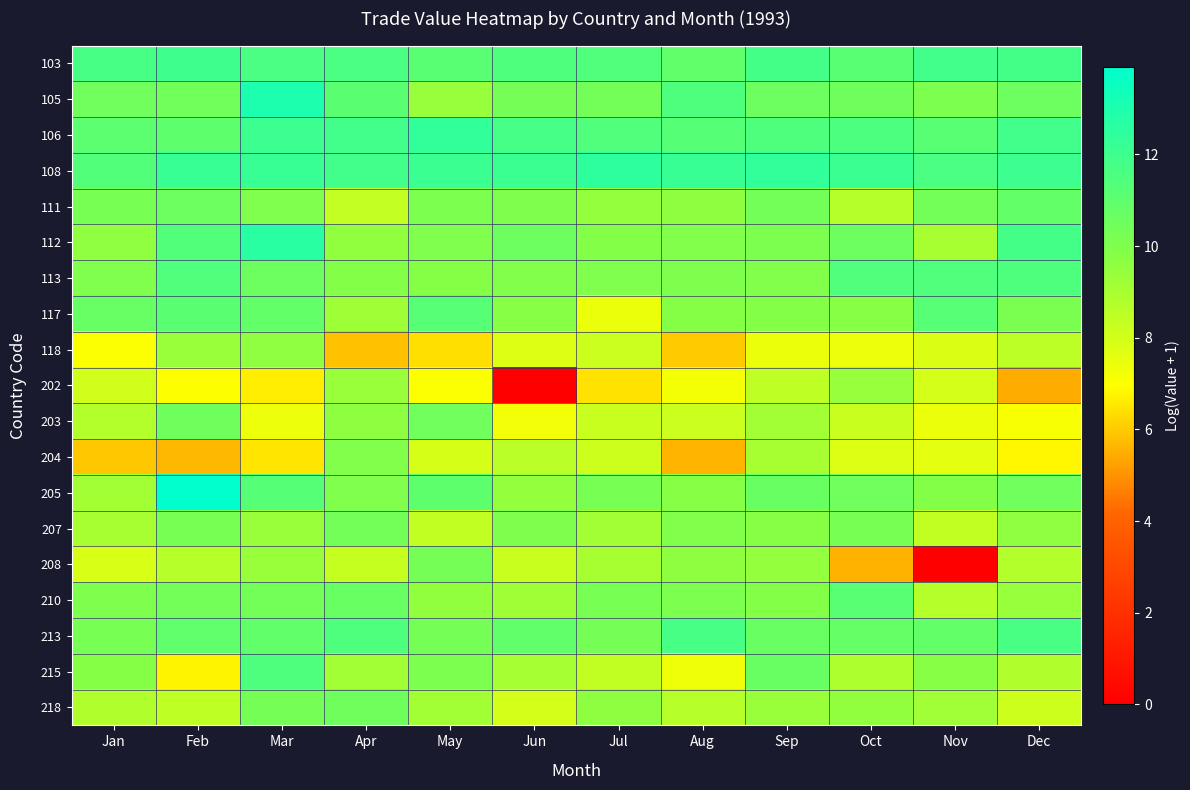

Reading left to right, extract all data points from this chart.

103: Jan=11.7	Feb=12.0	Mar=11.6	Apr=11.6	May=11.2	Jun=11.5	Jul=11.4	Aug=10.9	Sep=11.8	Oct=11.2	Nov=11.9	Dec=11.8
105: Jan=10.5	Feb=10.4	Mar=13.0	Apr=11.1	May=9.4	Jun=10.3	Jul=10.3	Aug=11.5	Sep=10.6	Oct=10.5	Nov=10.1	Dec=10.6
106: Jan=11.1	Feb=11.0	Mar=12.0	Apr=11.9	May=12.4	Jun=11.8	Jul=11.5	Aug=11.3	Sep=11.5	Oct=11.6	Nov=11.2	Dec=11.9
108: Jan=11.4	Feb=12.2	Mar=12.2	Apr=11.9	May=12.1	Jun=12.1	Jul=12.5	Aug=12.2	Sep=12.4	Oct=12.1	Nov=11.6	Dec=12.0
111: Jan=10.2	Feb=10.6	Mar=10.0	Apr=8.3	May=10.1	Jun=10.0	Jul=9.5	Aug=9.6	Sep=10.4	Oct=8.7	Nov=10.4	Dec=10.8
112: Jan=9.6	Feb=11.4	Mar=12.6	Apr=9.5	May=10.0	Jun=10.6	Jul=9.8	Aug=9.9	Sep=10.1	Oct=10.6	Nov=9.0	Dec=11.8
113: Jan=10.0	Feb=11.4	Mar=10.6	Apr=9.9	May=9.8	Jun=9.9	Jul=10.0	Aug=10.0	Sep=9.9	Oct=11.5	Nov=11.4	Dec=11.5
117: Jan=10.7	Feb=11.1	Mar=10.8	Apr=9.2	May=11.2	Jun=9.7	Jul=7.4	Aug=9.8	Sep=9.9	Oct=9.8	Nov=11.2	Dec=10.1
118: Jan=7.0	Feb=9.3	Mar=9.5	Apr=5.8	May=6.4	Jun=7.8	Jul=8.2	Aug=6.0	Sep=7.4	Oct=7.4	Nov=7.8	Dec=8.5
202: Jan=8.1	Feb=7.0	Mar=6.6	Apr=9.3	May=7.0	Jun=0.0	Jul=6.4	Aug=7.2	Sep=8.4	Oct=9.4	Nov=8.0	Dec=5.5
203: Jan=8.8	Feb=10.5	Mar=7.4	Apr=9.6	May=10.4	Jun=7.3	Jul=8.3	Aug=8.2	Sep=9.1	Oct=8.2	Nov=7.4	Dec=7.1
204: Jan=5.9	Feb=5.7	Mar=6.5	Apr=9.9	May=7.9	Jun=8.6	Jul=8.1	Aug=5.6	Sep=9.0	Oct=7.7	Nov=7.6	Dec=6.8
205: Jan=9.1	Feb=13.9	Mar=11.3	Apr=10.0	May=11.0	Jun=9.4	Jul=10.2	Aug=9.8	Sep=10.7	Oct=10.5	Nov=9.9	Dec=10.5
207: Jan=9.0	Feb=10.3	Mar=9.3	Apr=10.3	May=8.4	Jun=10.0	Jul=9.1	Aug=9.9	Sep=9.8	Oct=10.2	Nov=8.4	Dec=9.5
208: Jan=7.9	Feb=8.6	Mar=9.3	Apr=8.3	May=10.3	Jun=8.2	Jul=9.0	Aug=9.6	Sep=9.5	Oct=5.6	Nov=0.0	Dec=8.7
210: Jan=10.1	Feb=10.3	Mar=10.4	Apr=10.7	May=9.5	Jun=9.2	Jul=10.3	Aug=10.1	Sep=9.9	Oct=11.2	Nov=8.7	Dec=9.4
213: Jan=10.2	Feb=10.9	Mar=10.9	Apr=11.5	May=10.3	Jun=10.9	Jul=10.3	Aug=11.7	Sep=10.7	Oct=10.8	Nov=10.9	Dec=11.7
215: Jan=9.8	Feb=6.8	Mar=11.5	Apr=9.1	May=10.1	Jun=9.1	Jul=8.4	Aug=7.3	Sep=10.7	Oct=8.8	Nov=9.8	Dec=8.8
218: Jan=8.8	Feb=8.5	Mar=10.3	Apr=10.5	May=9.1	Jun=8.0	Jul=9.6	Aug=8.6	Sep=9.3	Oct=9.5	Nov=9.2	Dec=8.1